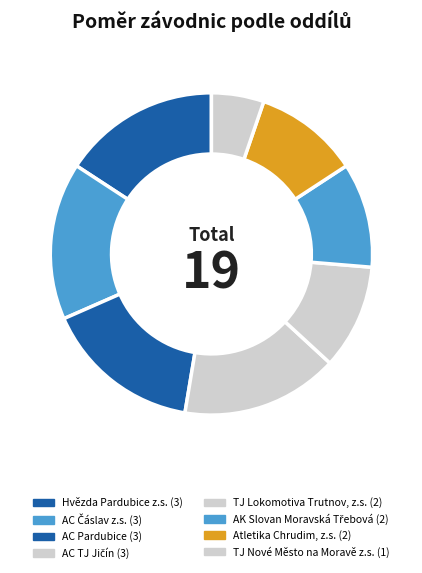

Rank the categories by value from highest to lowest.

Hvězda Pardubice z.s., AC Čáslav z.s., AC Pardubice, AC TJ Jičín, TJ Lokomotiva Trutnov, z.s., AK Slovan Moravská Třebová, Atletika Chrudim, z.s., TJ Nové Město na Moravě z.s.